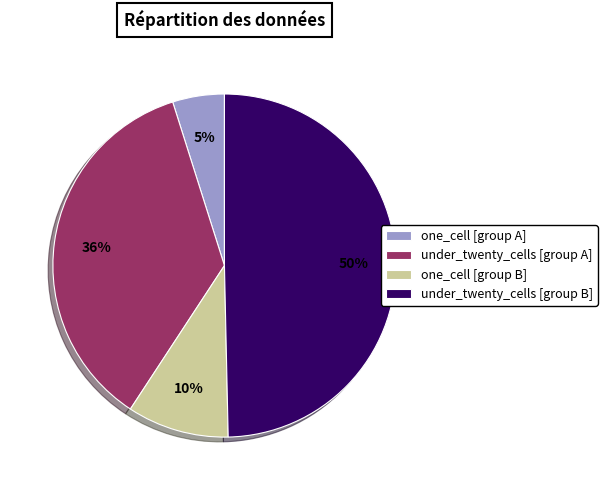

Which category has the smallest portion of the pie?

one_cell [group A]